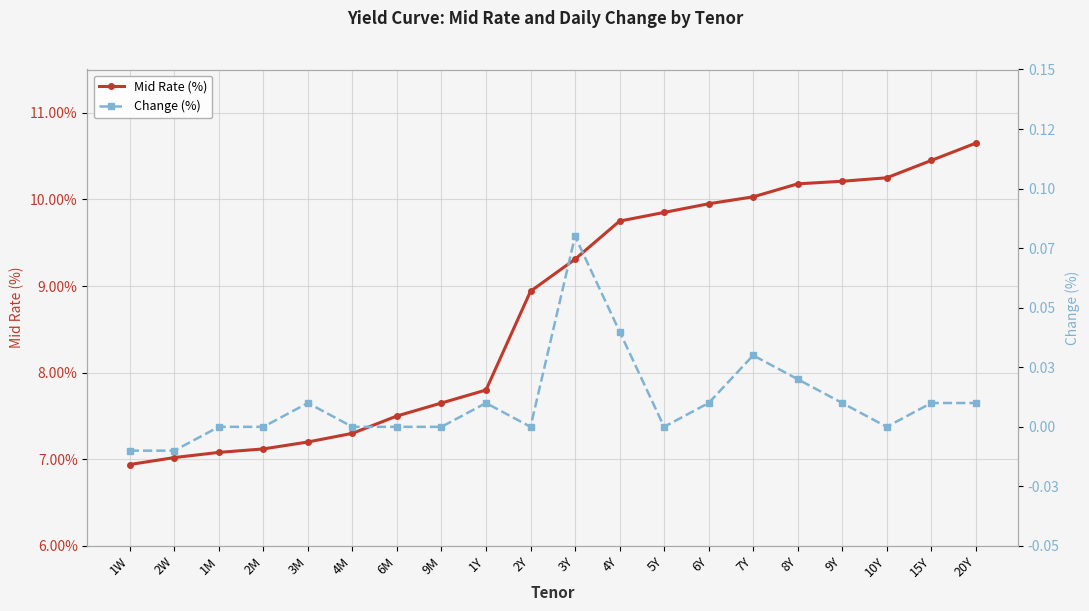

What is the maximum value for Mid Rate (%)?

10.7